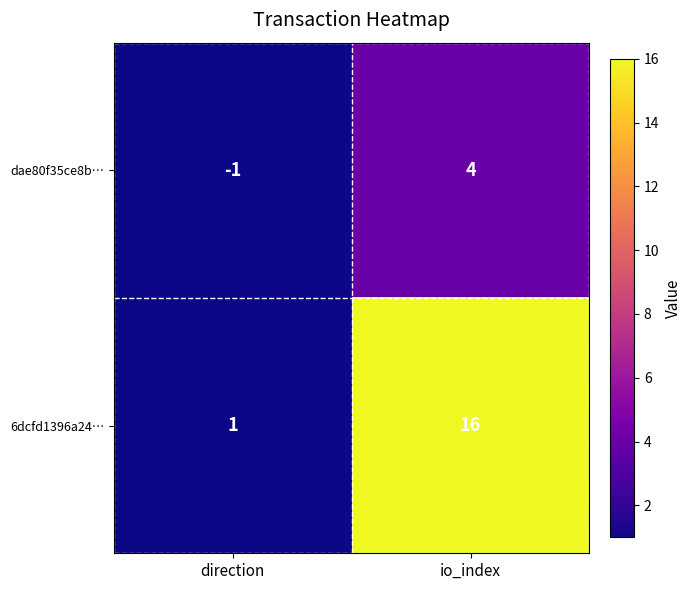

At which label is dae80f35ce8b… closest to 1?

direction